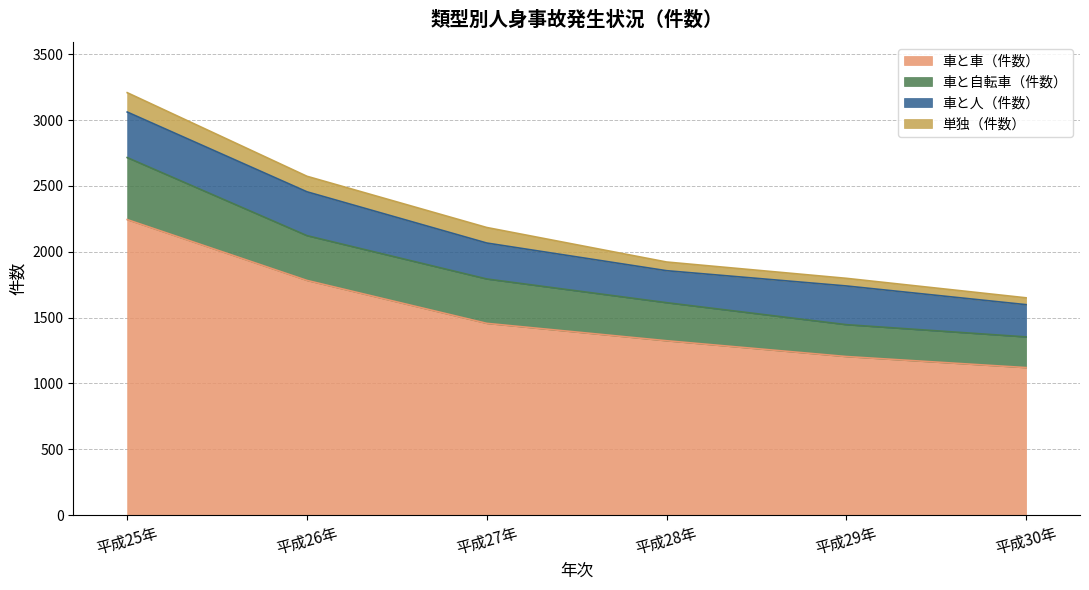

How many series are shown in this chart?

4